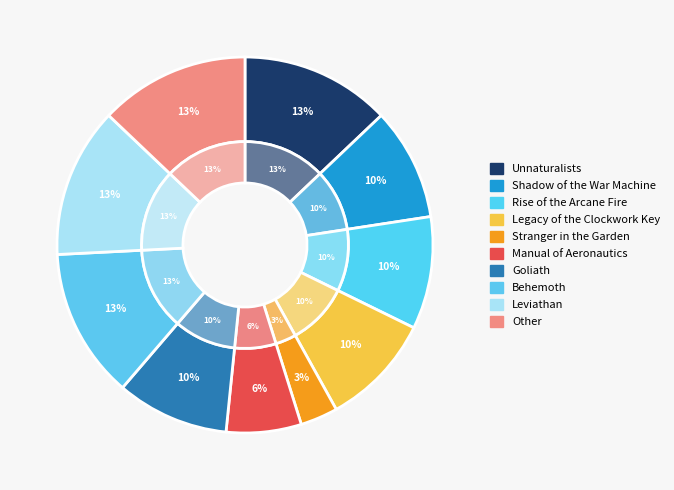

What percentage is the Behemoth slice, to the nearest percent?

13%